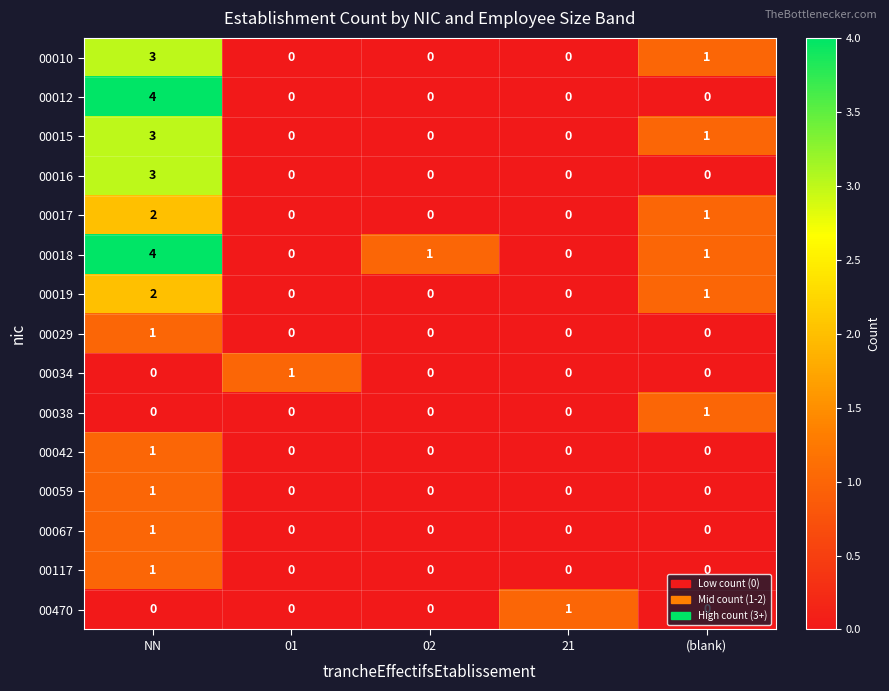

Which category has the highest value across all series?

NN